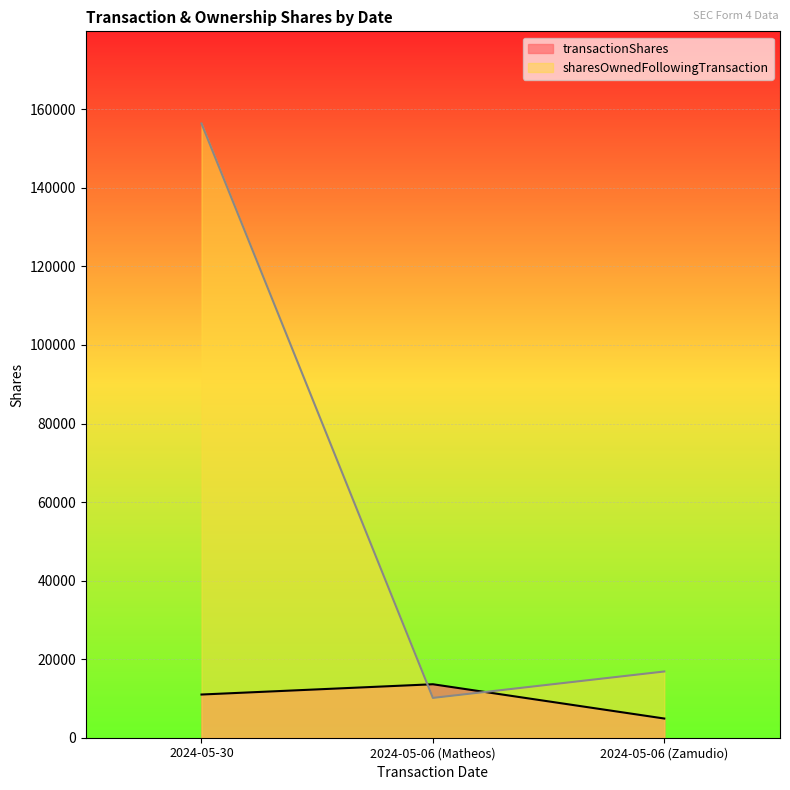

What is the value of the sharesOwnedFollowingTransaction point at the 3rd from the left?

16864